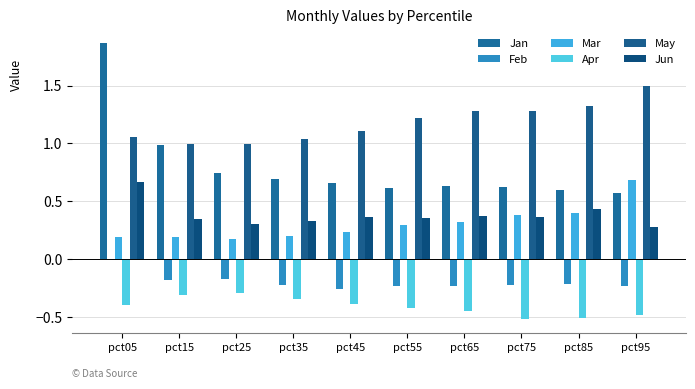

Does the chart contain stacked bars?

No